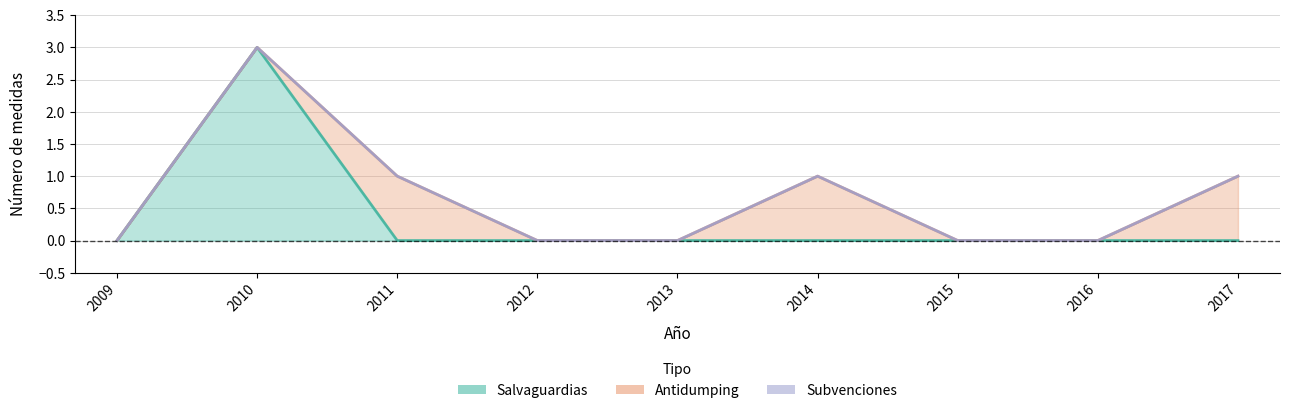

True or false: Salvaguardias and Subvenciones intersect in this chart.

False